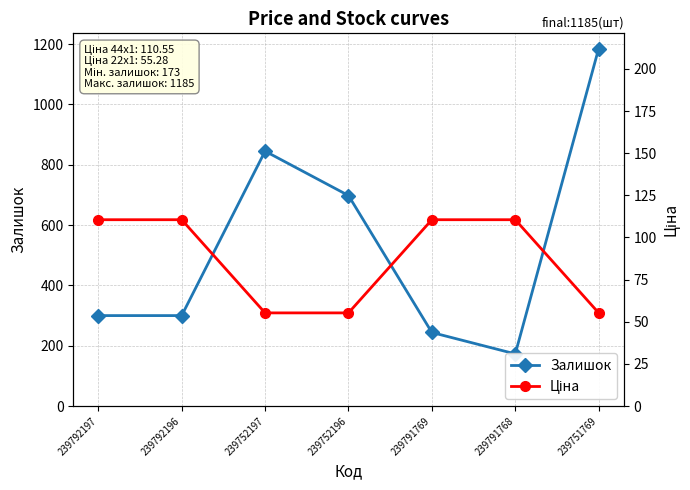

What is the label of the 4th point from the right?

239752196